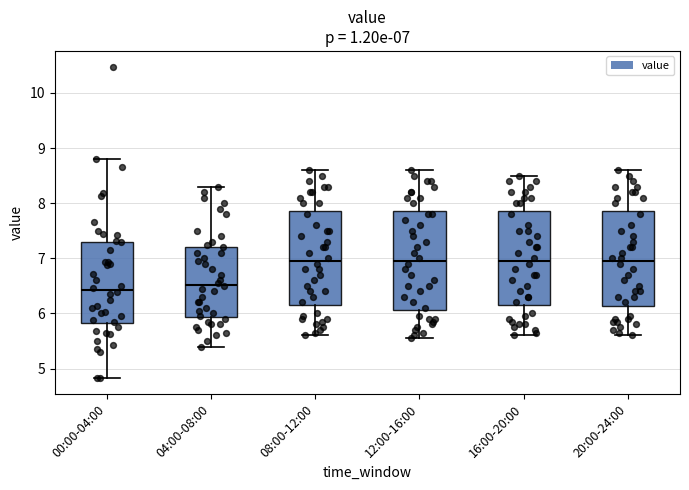

Which box has the lowest median line?

00:00-04:00